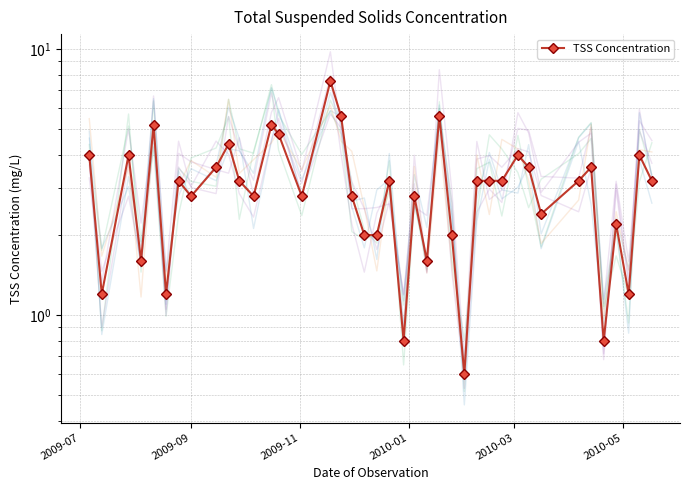

What is the minimum value shown in the chart?

0.6